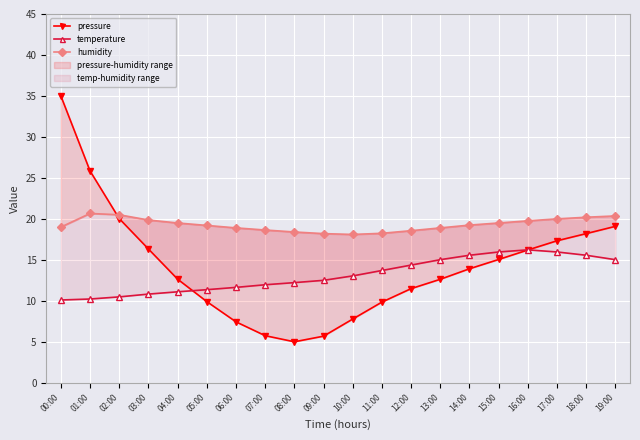

List the series in order of their overall mean, highest first.

humidity, pressure, temperature